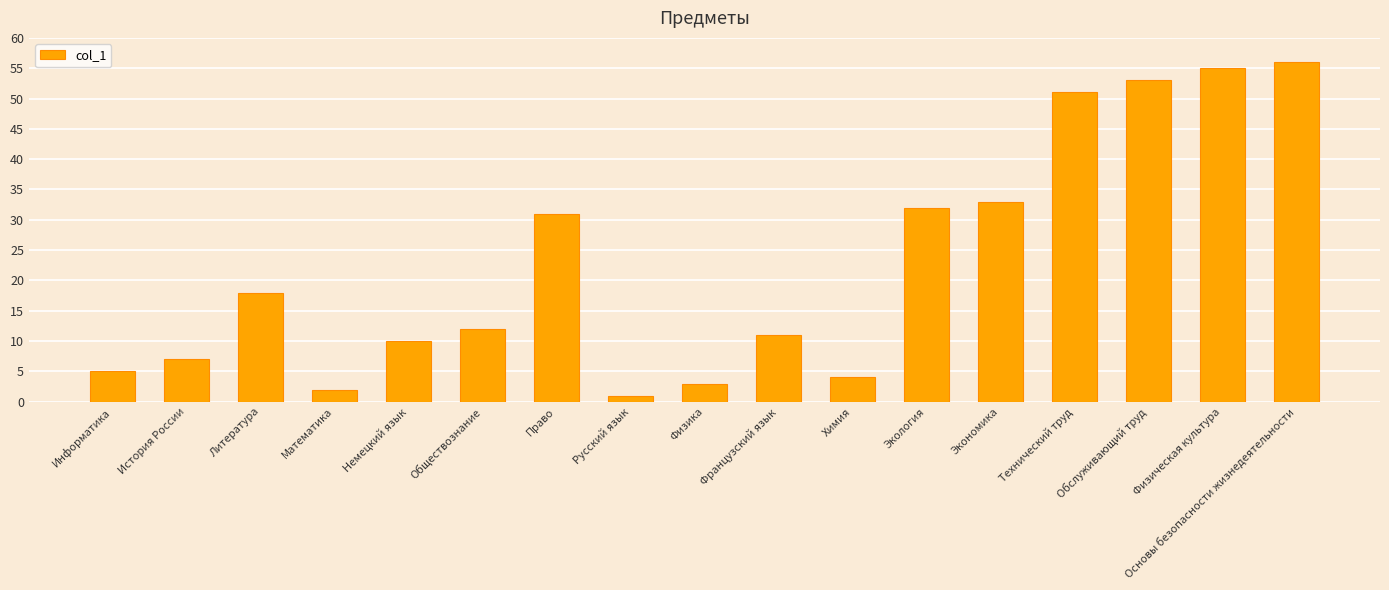

Between Экономика and Русский язык, which is larger?

Экономика